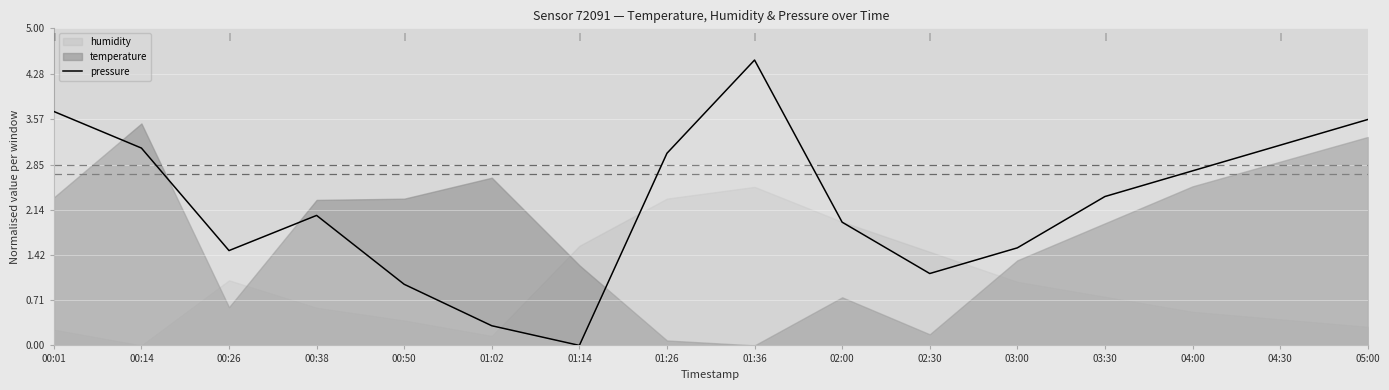

Reading left to right, what are all the values shown in this chart?

3.7	3.1	1.5	2.0	1.0	0.3	0.0	3.0	4.5	1.9	1.1	1.5	2.3	2.8	3.2	3.6